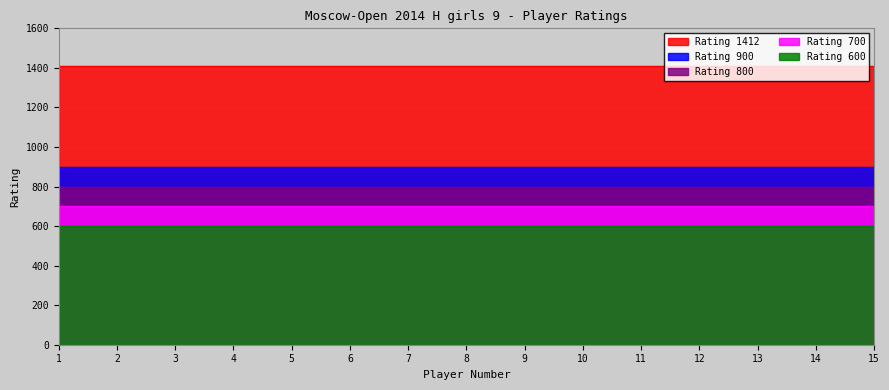

Which series has the largest total across all categories?

Rating 1412